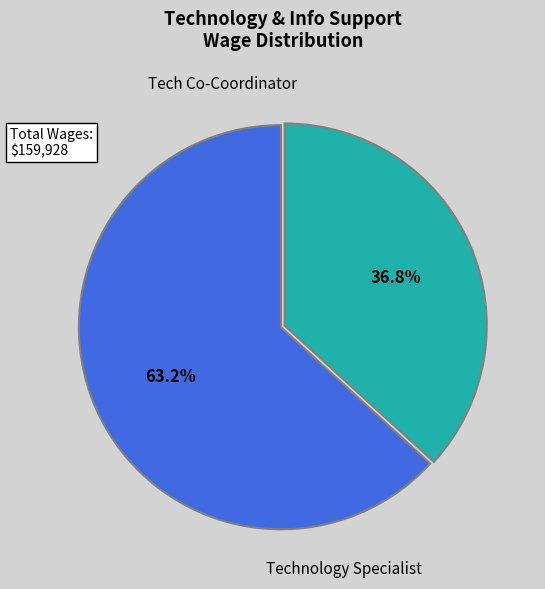

To the nearest percent, what is the average slice percentage?

50%